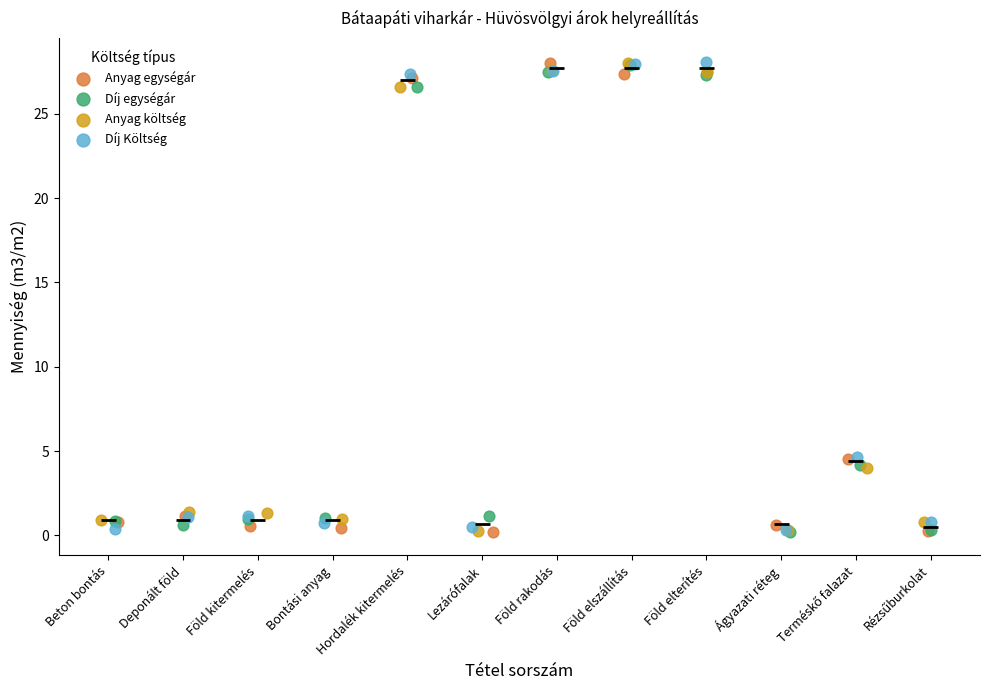

What are all the series names shown in the legend?

Anyag egységár, Díj egységár, Anyag költség, Díj Költség